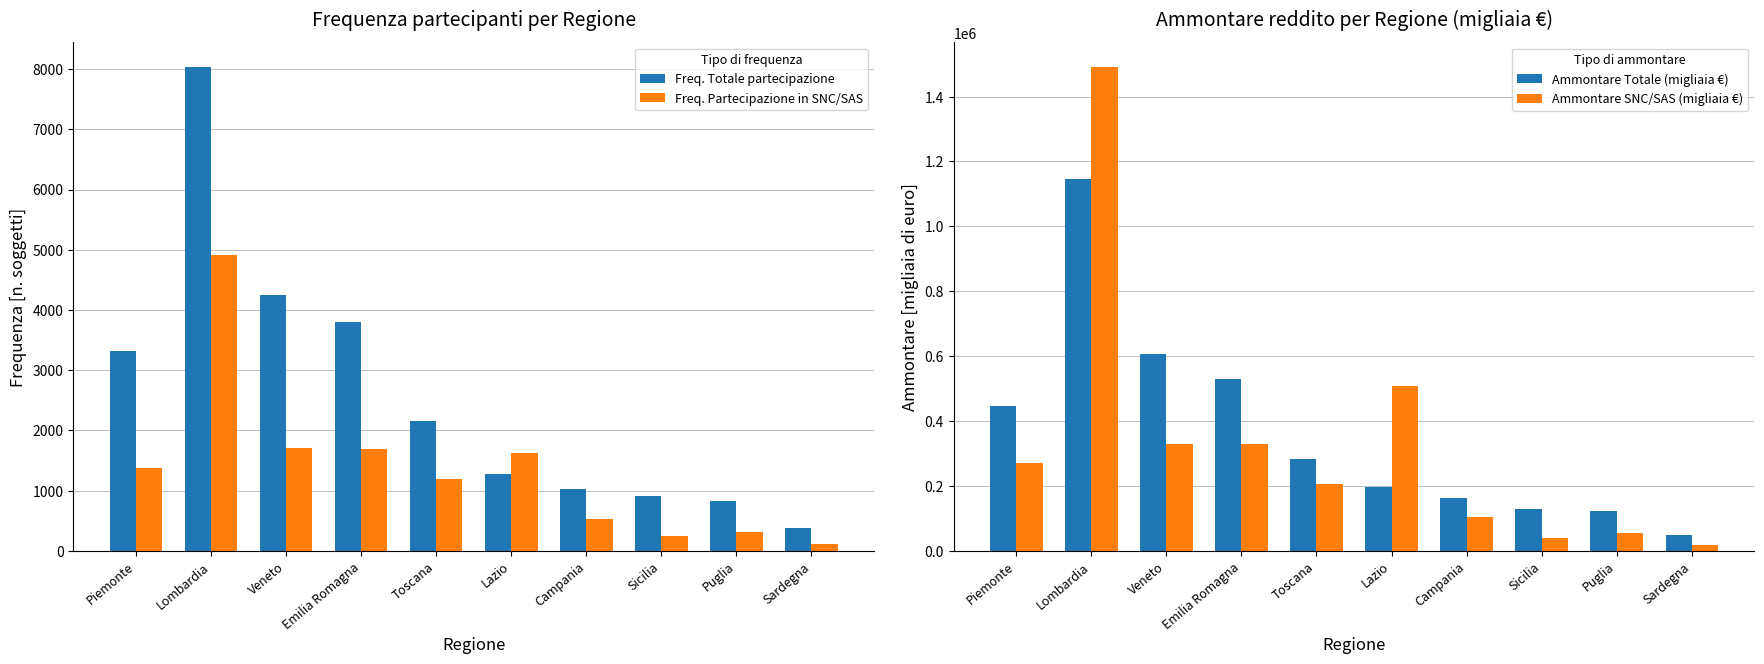

At which label does Freq. Partecipazione in SNC/SAS reach its peak?

Lombardia